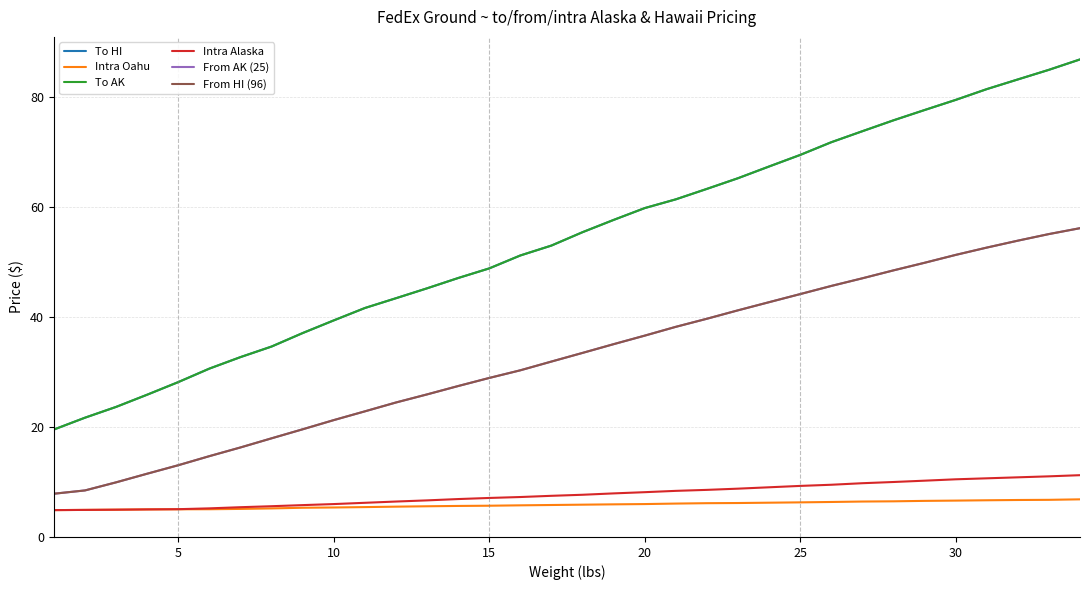

What is the average value of the Intra Alaska series?

7.7